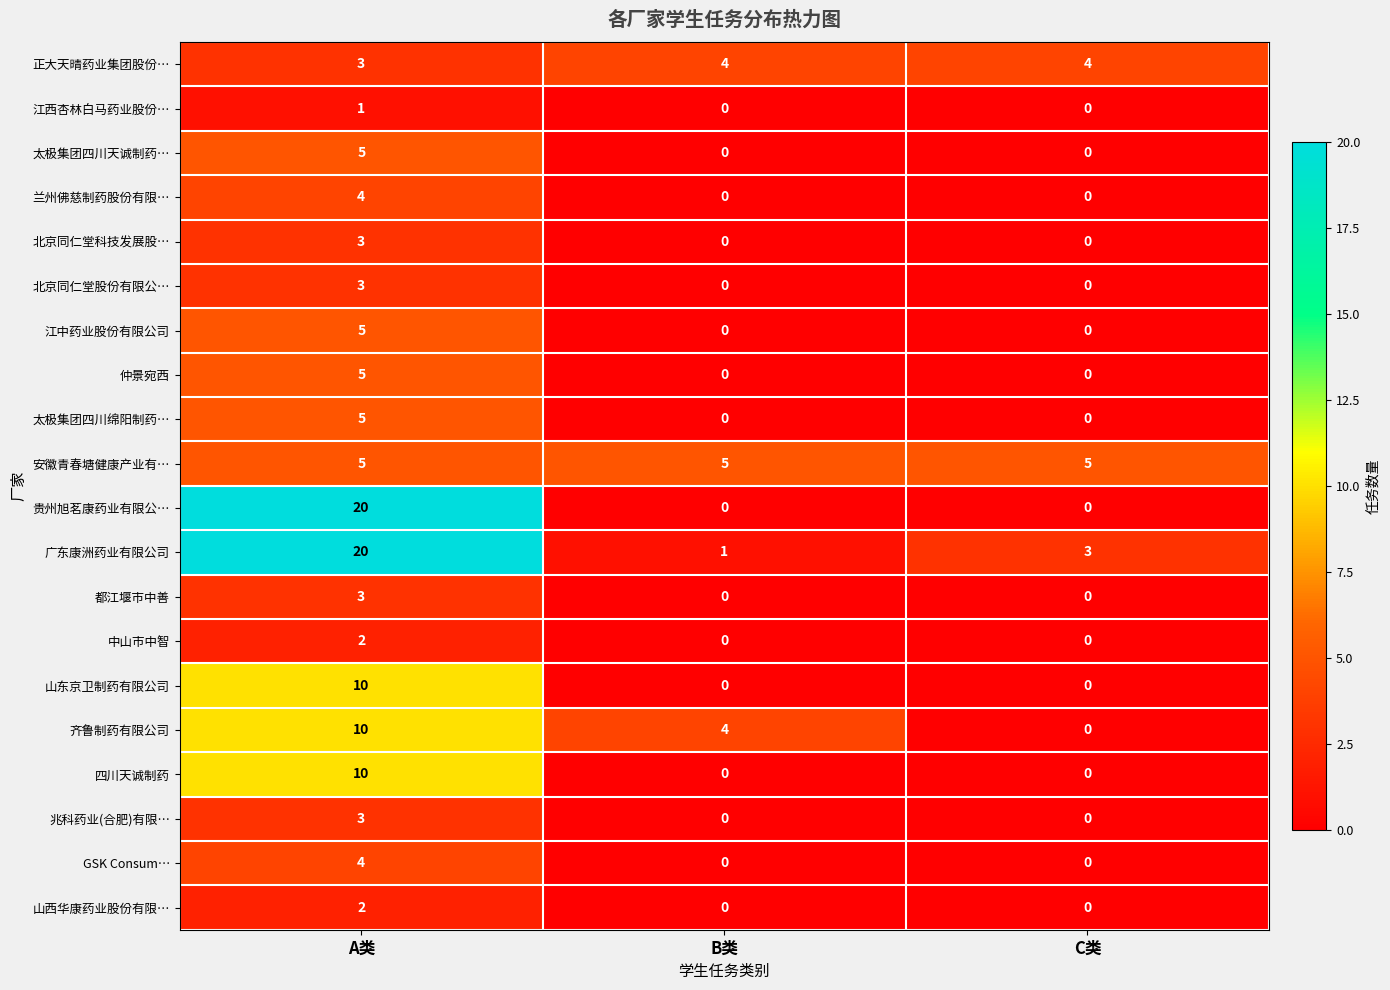

At which category is the sum across all series the highest?

A类